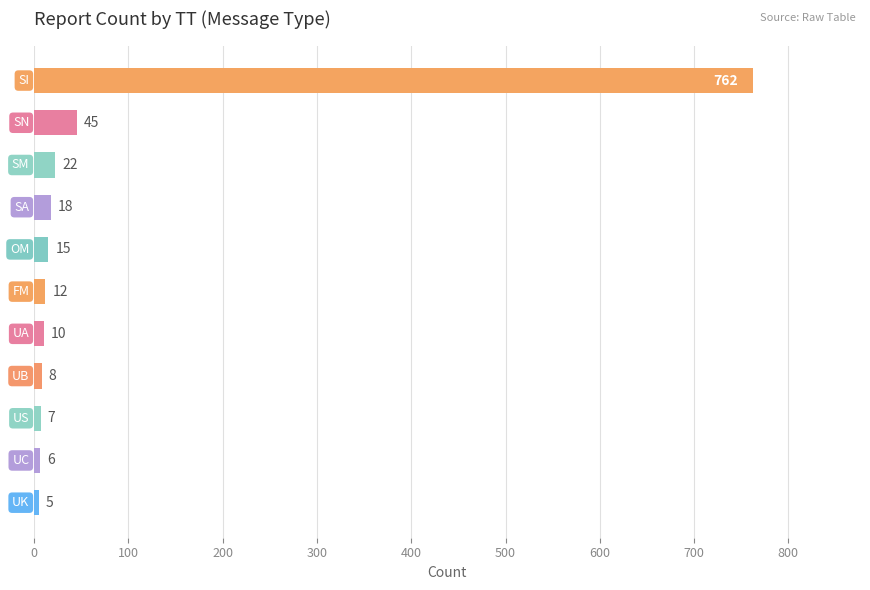

Reading top to bottom, transcribe all the data shown in this chart.

762	45	22	18	15	12	10	8	7	6	5